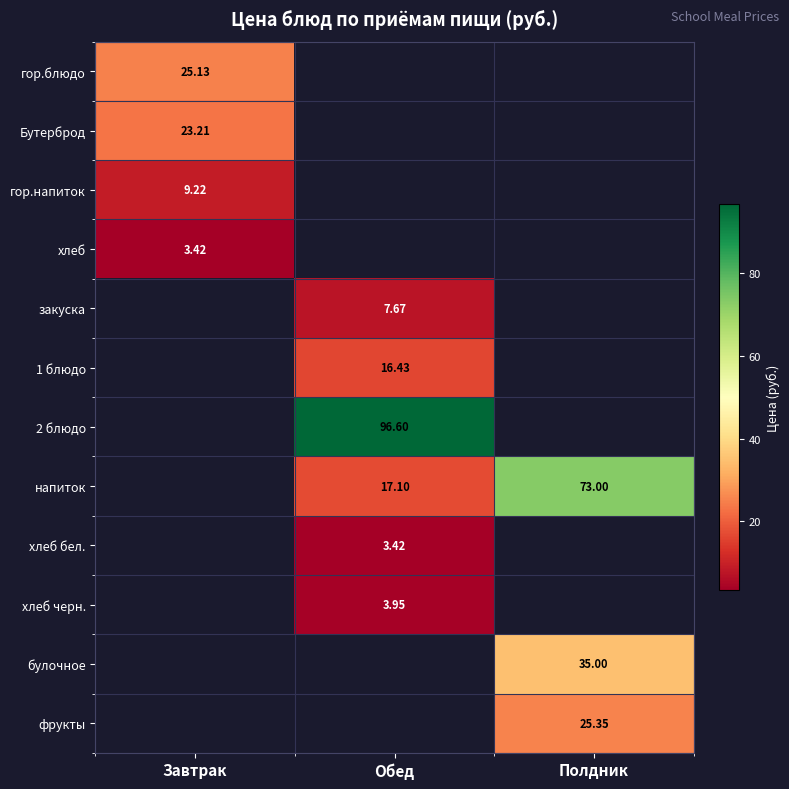

List the labels in order of гор.блюдо value, smallest first.

Завтрак, Обед, Полдник